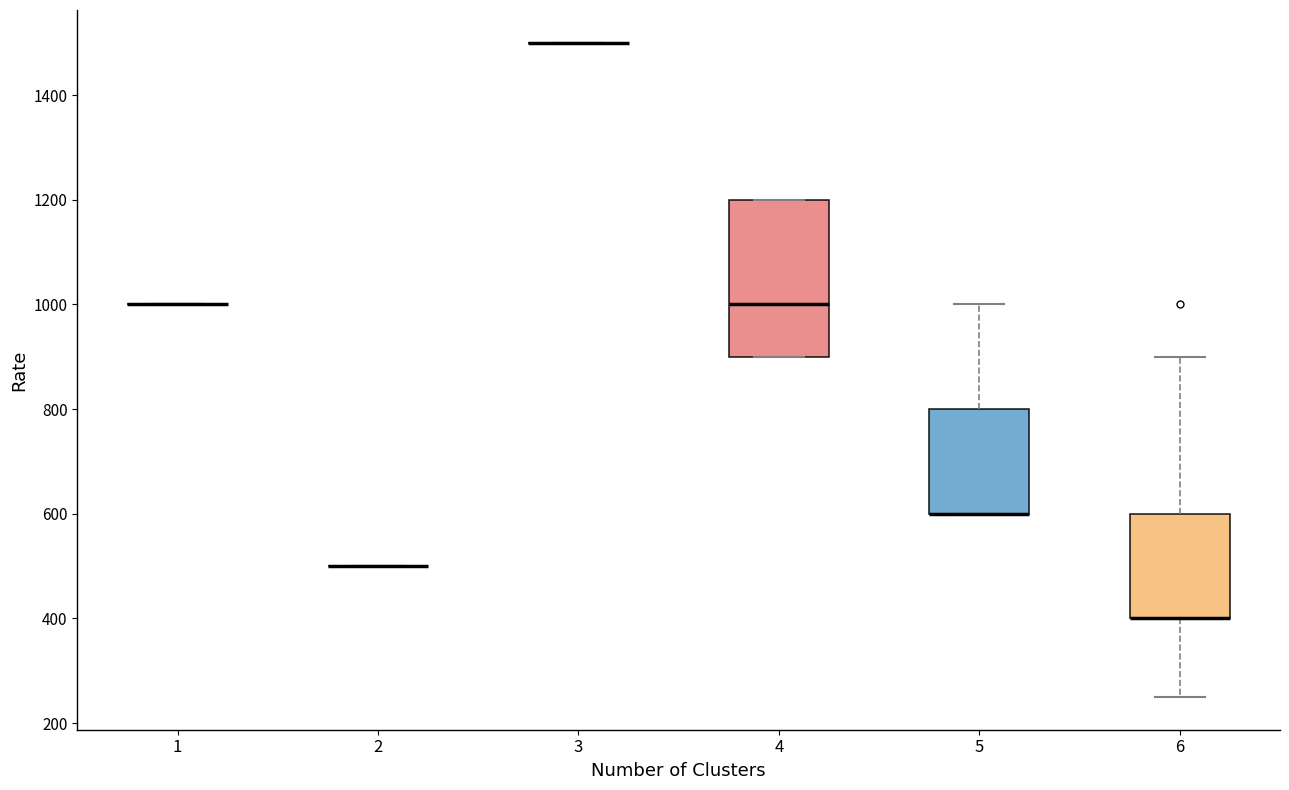

Reading left to right, read every box against the y-axis: the position of its median line, the range the box covers, and the ends of its whiskers. The values are not printed on the chart, so give them approximately, as read against the axis.

1: box collapsed to a line at 1000, whiskers 1000 to 1000
2: box collapsed to a line at 500, whiskers 500 to 500
3: box collapsed to a line at 1500, whiskers 1500 to 1500
4: median 1000, box 900 to 1200, whiskers 900 to 1200
5: median 600 (drawn on the box's lower edge), box 600 to 800, whiskers 600 to 1000
6: median 400 (drawn on the box's lower edge), box 400 to 600, whiskers 260 to 900